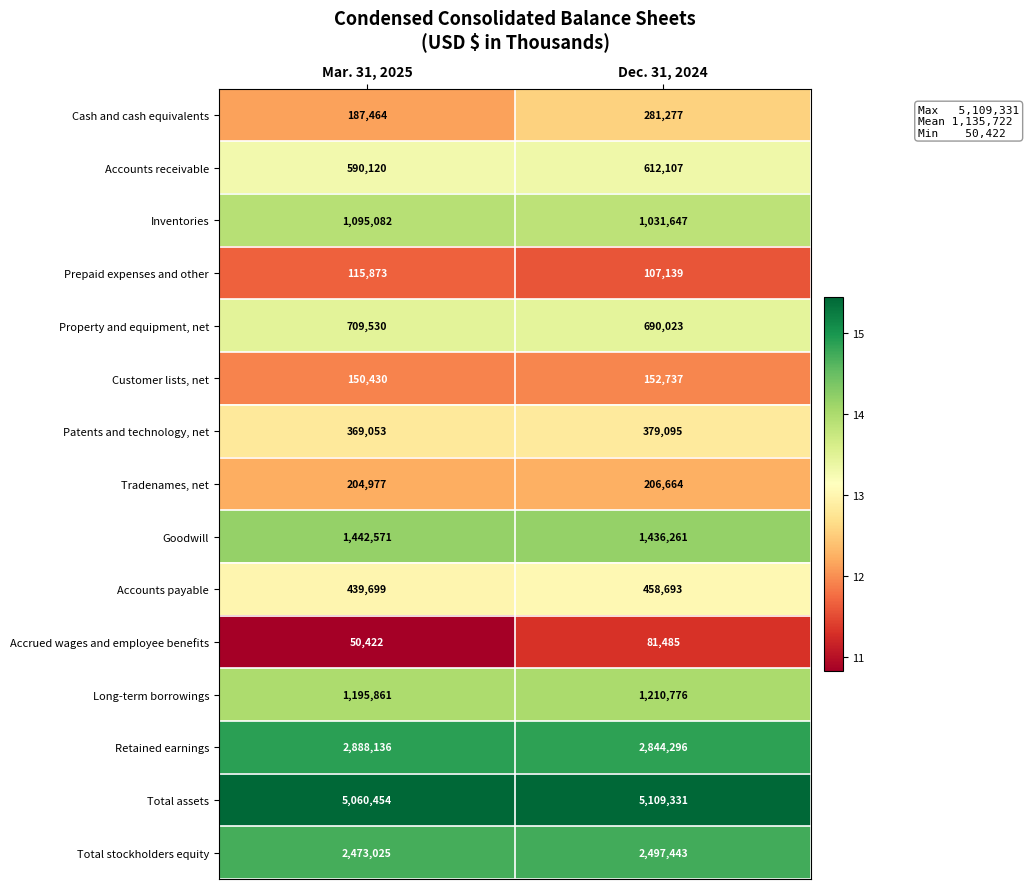

Reading left to right, what are all the values shown in this chart?

Cash and cash equivalents: Mar. 31, 2025=187464	Dec. 31, 2024=281277
Accounts receivable: Mar. 31, 2025=590120	Dec. 31, 2024=612107
Inventories: Mar. 31, 2025=1095082	Dec. 31, 2024=1031647
Prepaid expenses and other: Mar. 31, 2025=115873	Dec. 31, 2024=107139
Property and equipment, net: Mar. 31, 2025=709530	Dec. 31, 2024=690023
Customer lists, net: Mar. 31, 2025=150430	Dec. 31, 2024=152737
Patents and technology, net: Mar. 31, 2025=369053	Dec. 31, 2024=379095
Tradenames, net: Mar. 31, 2025=204977	Dec. 31, 2024=206664
Goodwill: Mar. 31, 2025=1442571	Dec. 31, 2024=1436261
Accounts payable: Mar. 31, 2025=439699	Dec. 31, 2024=458693
Accrued wages and employee benefits: Mar. 31, 2025=50422	Dec. 31, 2024=81485
Long-term borrowings: Mar. 31, 2025=1195861	Dec. 31, 2024=1210776
Retained earnings: Mar. 31, 2025=2888136	Dec. 31, 2024=2844296
Total assets: Mar. 31, 2025=5060454	Dec. 31, 2024=5109331
Total stockholders equity: Mar. 31, 2025=2473025	Dec. 31, 2024=2497443